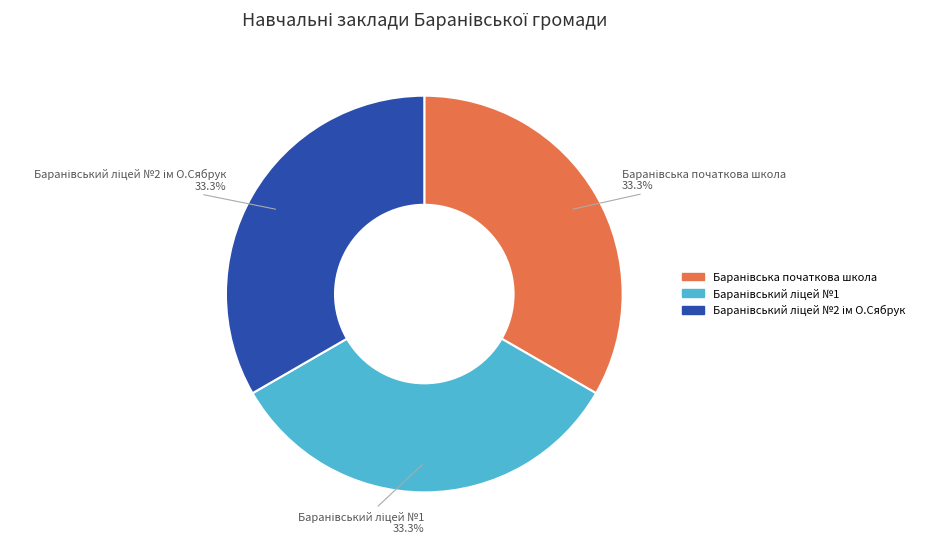

Is there any slice that represents more than half of the pie?

No